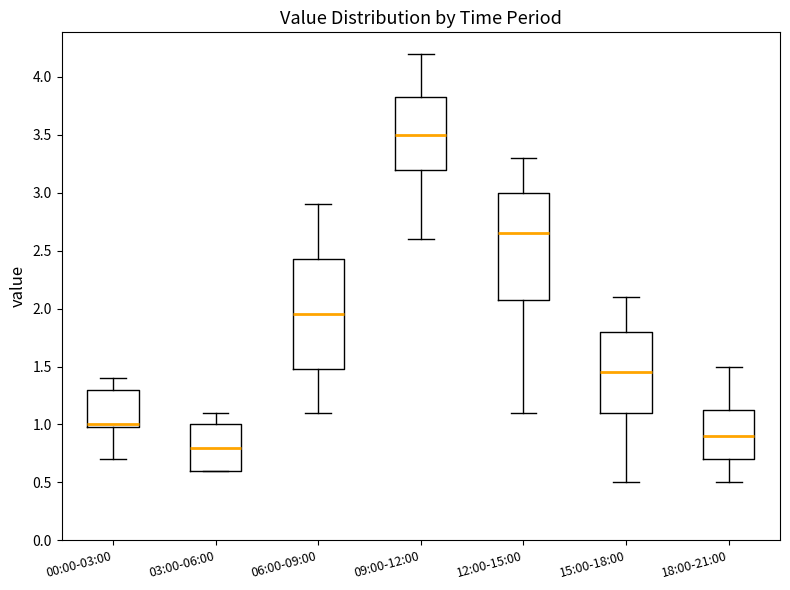

Reading left to right, transcribe this box plot: for each box, give where its median line is, the range the box spans, and where its two whiskers end, as read against the y-axis. The values are not printed on the chart, so give them approximately, as read against the axis.

00:00-03:00: median 1.00 (just above the box's lower edge), box 1.00 to 1.30, whiskers 0.70 to 1.40
03:00-06:00: median 0.80, box 0.60 to 1.00, whiskers 0.60 to 1.10
06:00-09:00: median 1.95, box 1.50 to 2.45, whiskers 1.10 to 2.90
09:00-12:00: median 3.50, box 3.20 to 3.85, whiskers 2.60 to 4.20
12:00-15:00: median 2.65, box 2.10 to 3.00, whiskers 1.10 to 3.30
15:00-18:00: median 1.45, box 1.10 to 1.80, whiskers 0.50 to 2.10
18:00-21:00: median 0.90, box 0.70 to 1.15, whiskers 0.50 to 1.50